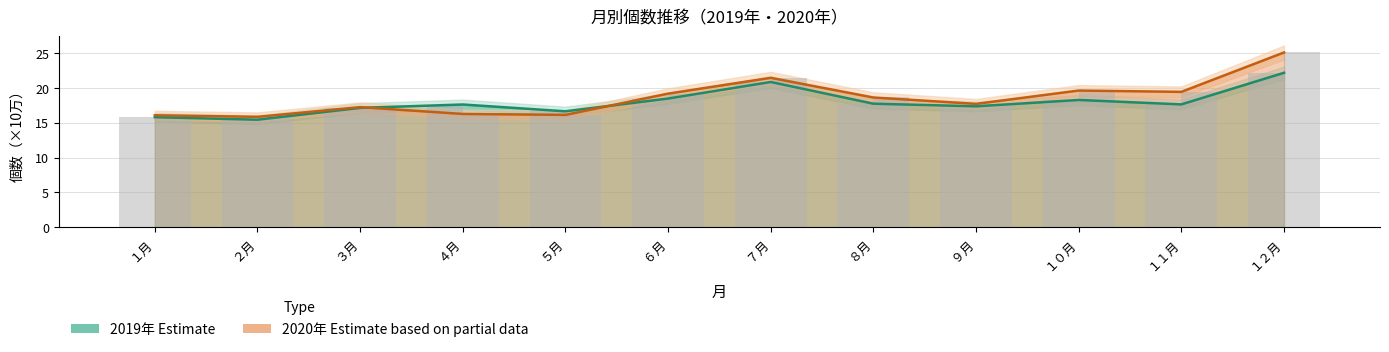

What is the smallest value displayed?

15.4